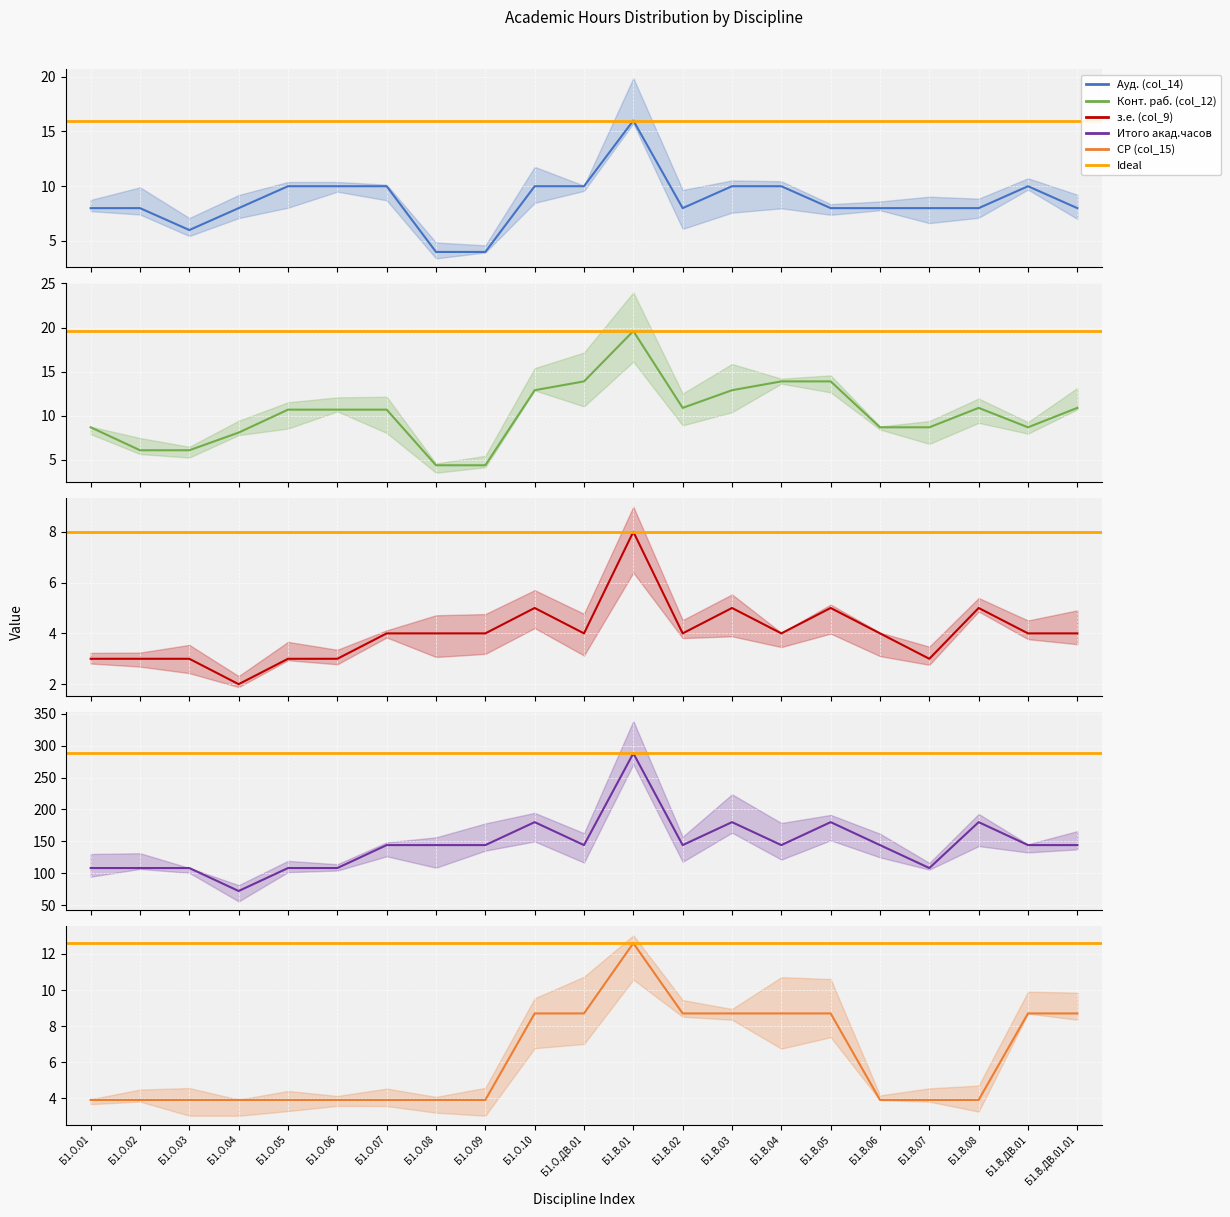

How many distinct data groups are displayed?

5